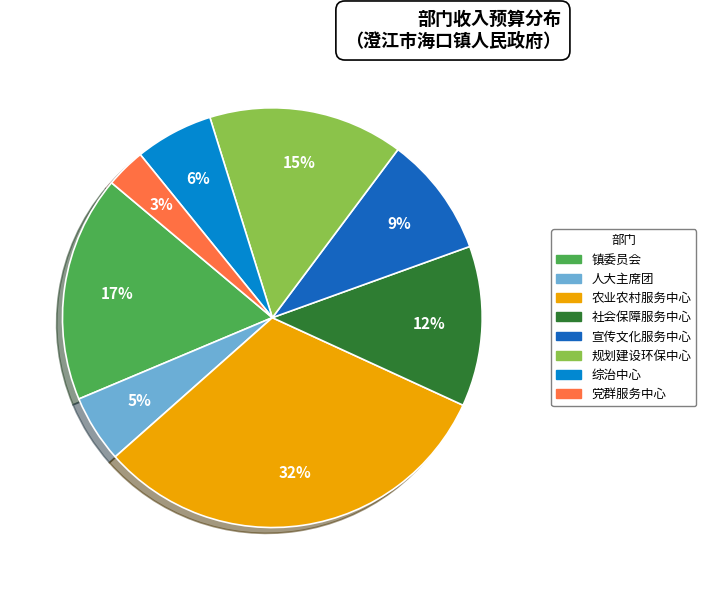

Is there a majority slice in this chart?

No